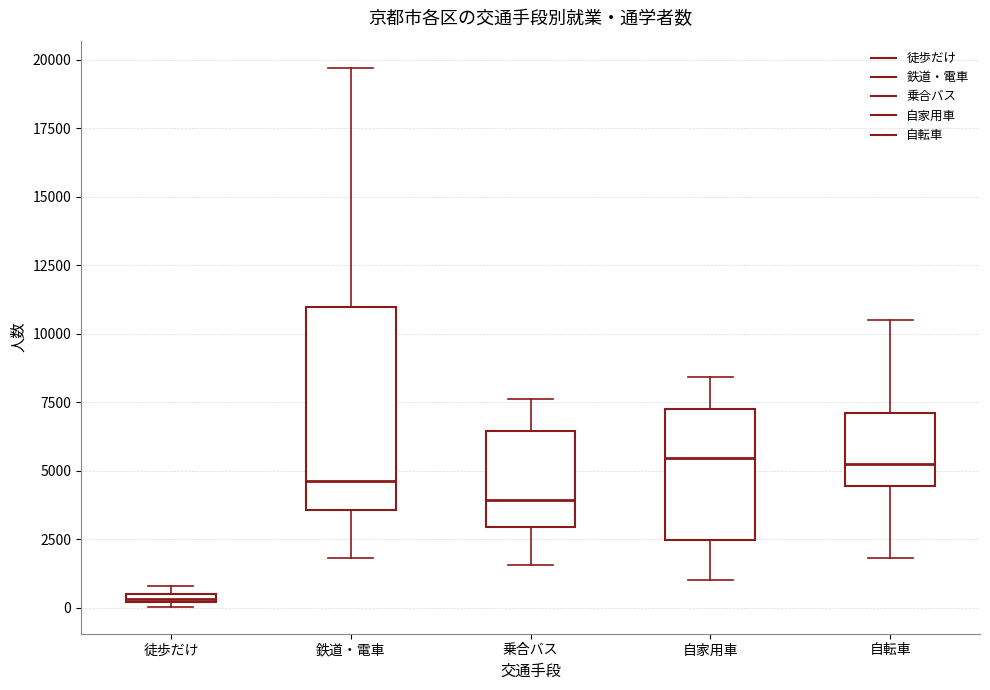

Which box has the lowest median line?

徒歩だけ